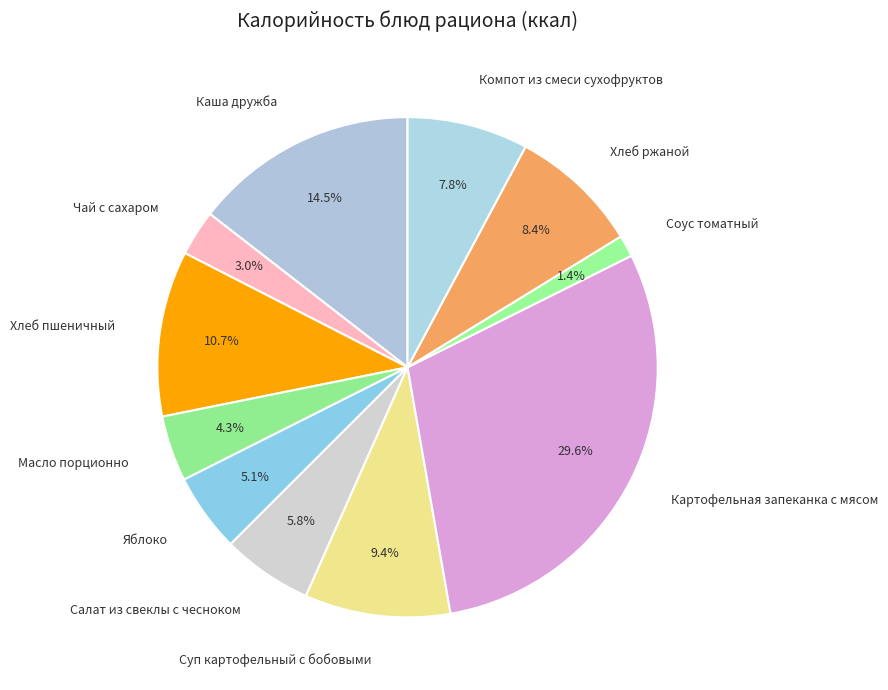

Which slice is the smallest?

Соус томатный